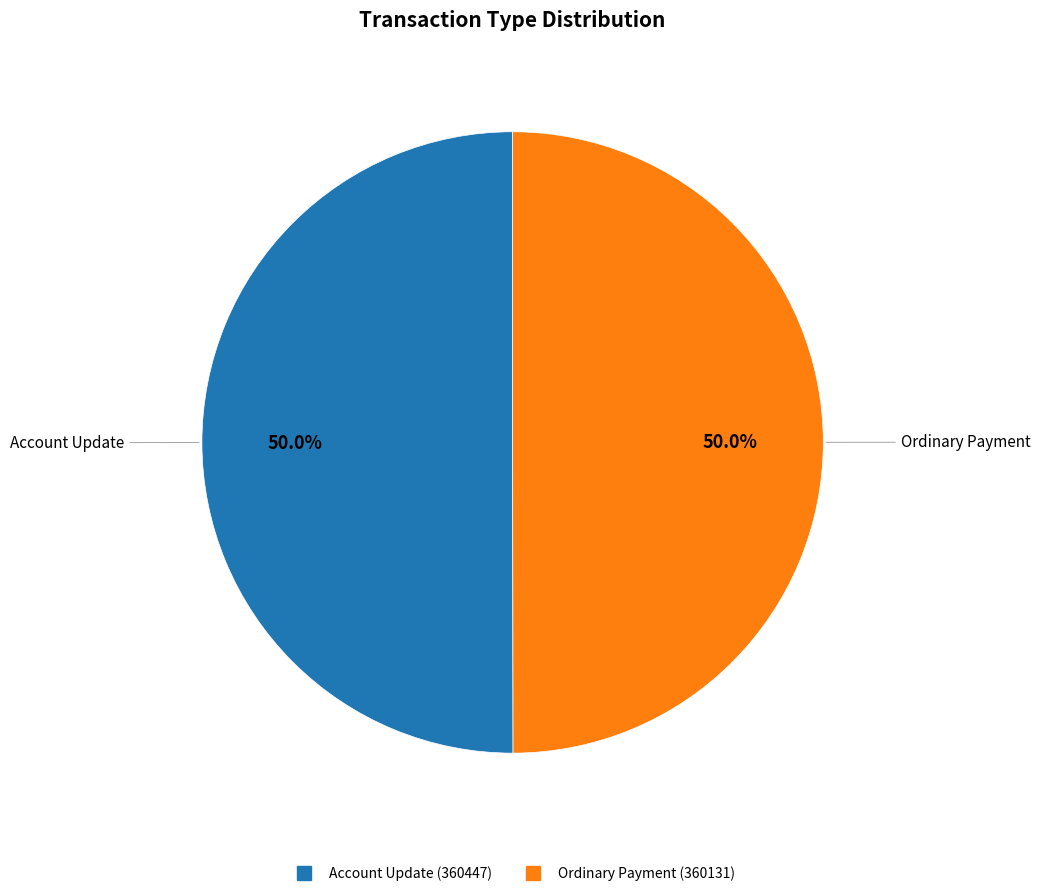

Which slice is the smallest?

360131